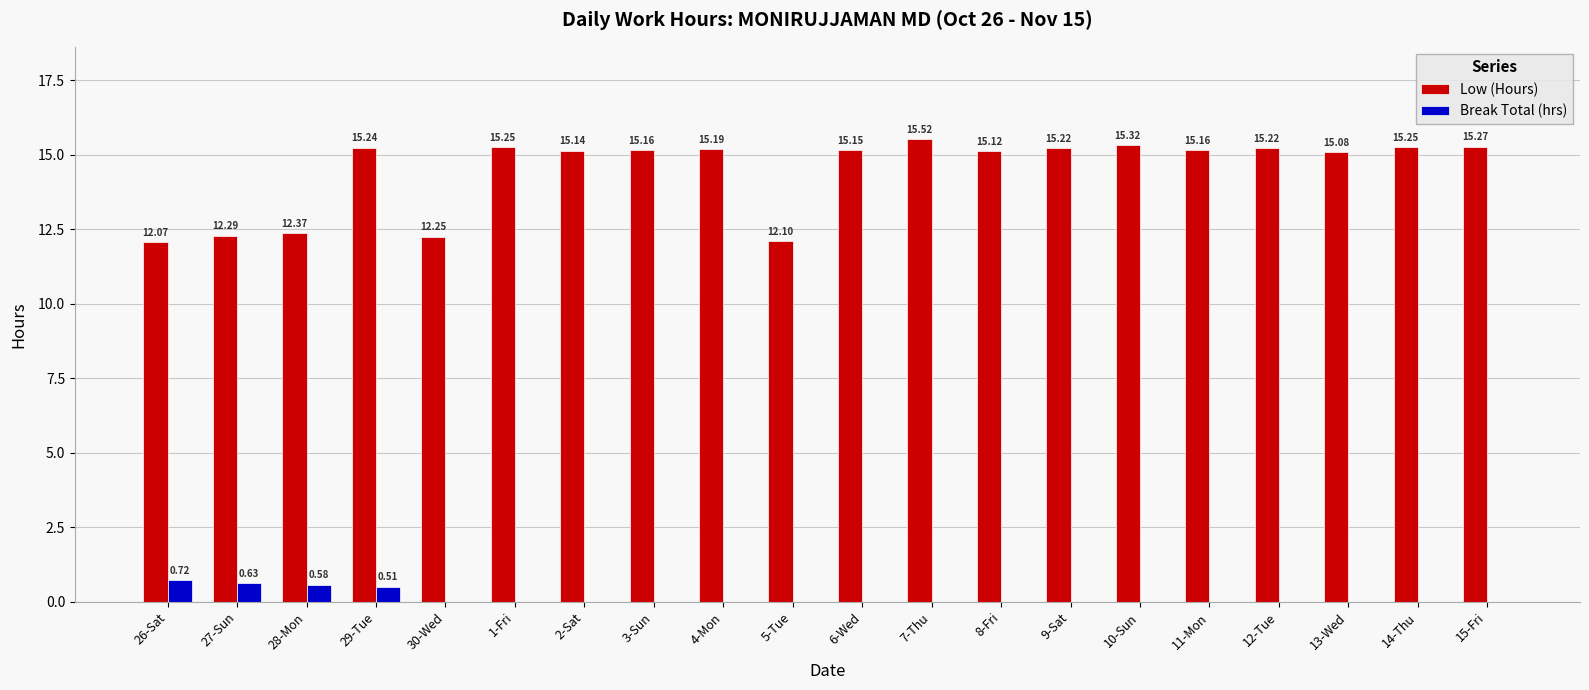

Between 2-Sat and 11-Mon, which series saw the biggest shift?

Low (Hours)